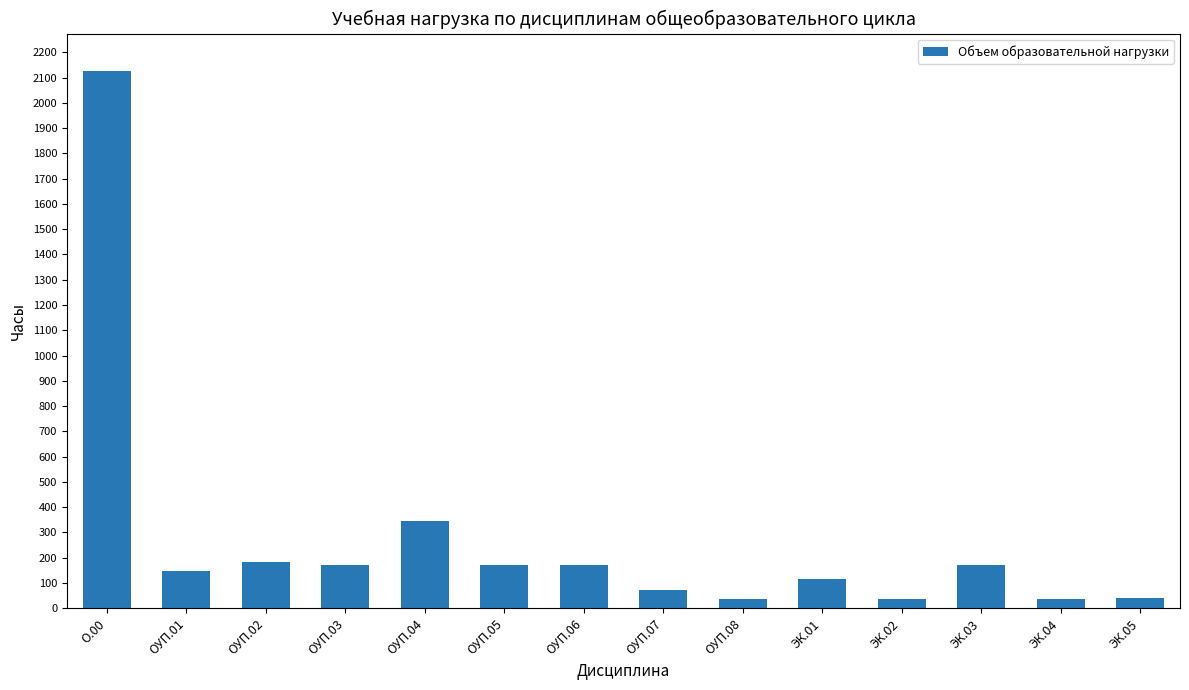

Is it true that the value at ОУП.01 is 148?

True